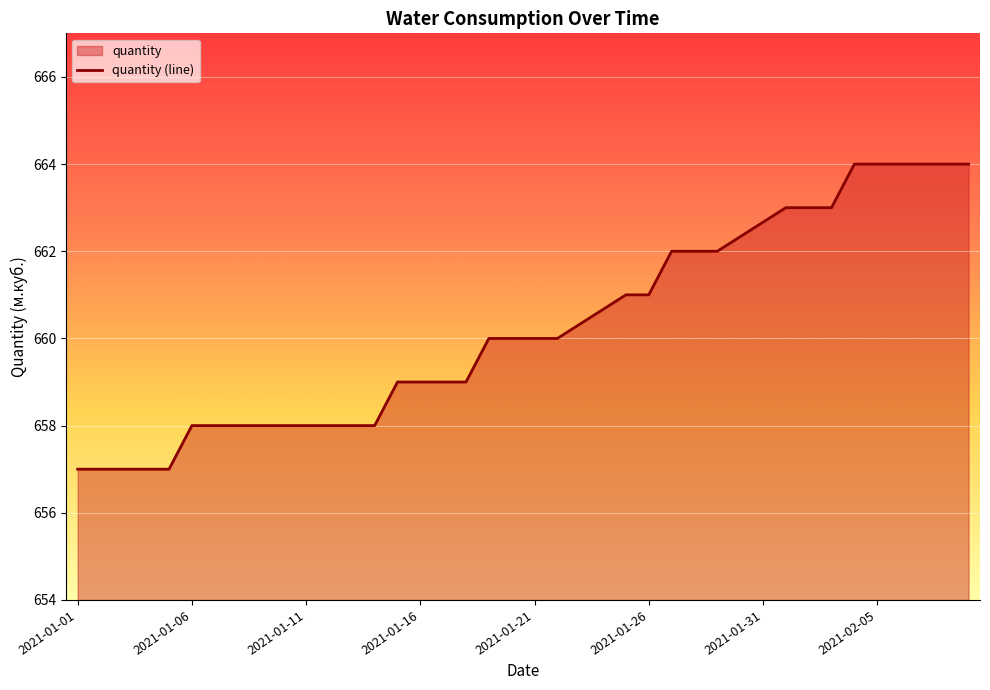

What is the smallest value displayed?

657.0